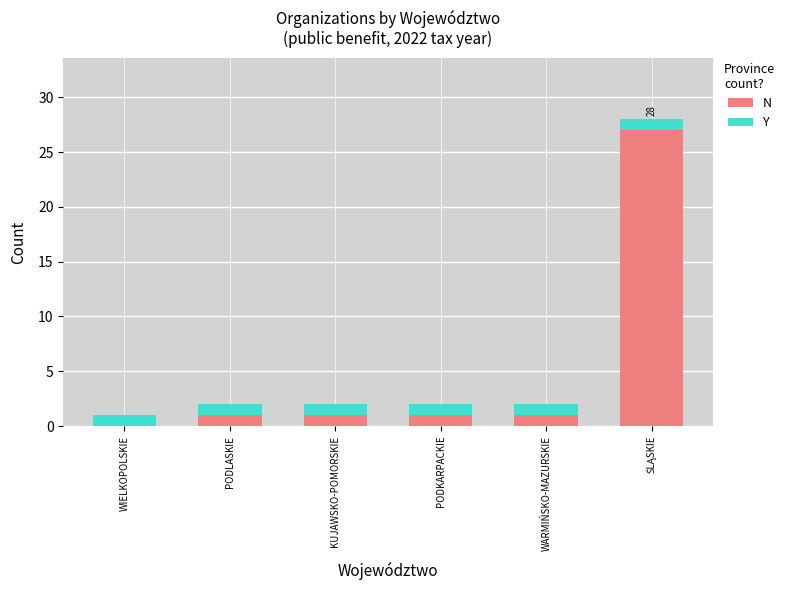

The value of N at PODLASKIE is 1. True or false?

True